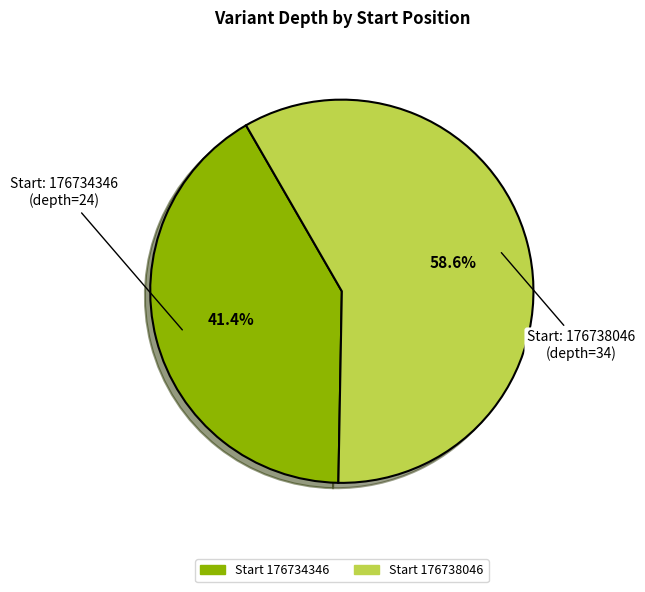

What is the smallest slice in the pie chart?

Start 176734346